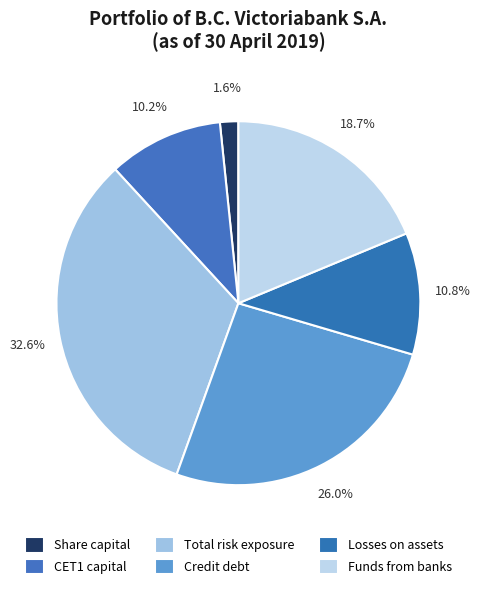

How many segments does this pie chart have?

6